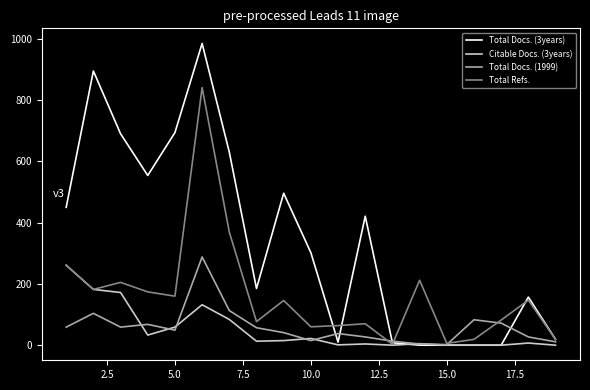

Which series has the largest range (max minus min)?

Total Docs. (3years)